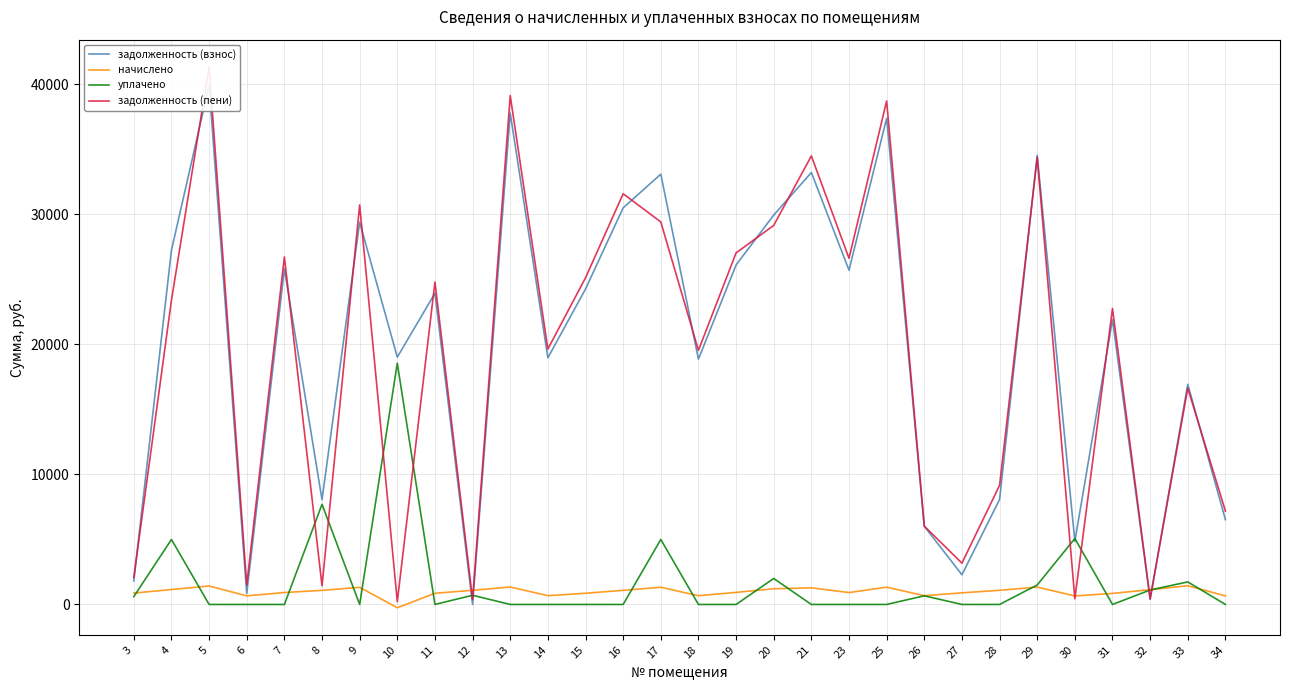

Where is задолженность (взнос) nearest to the value 19972?

10